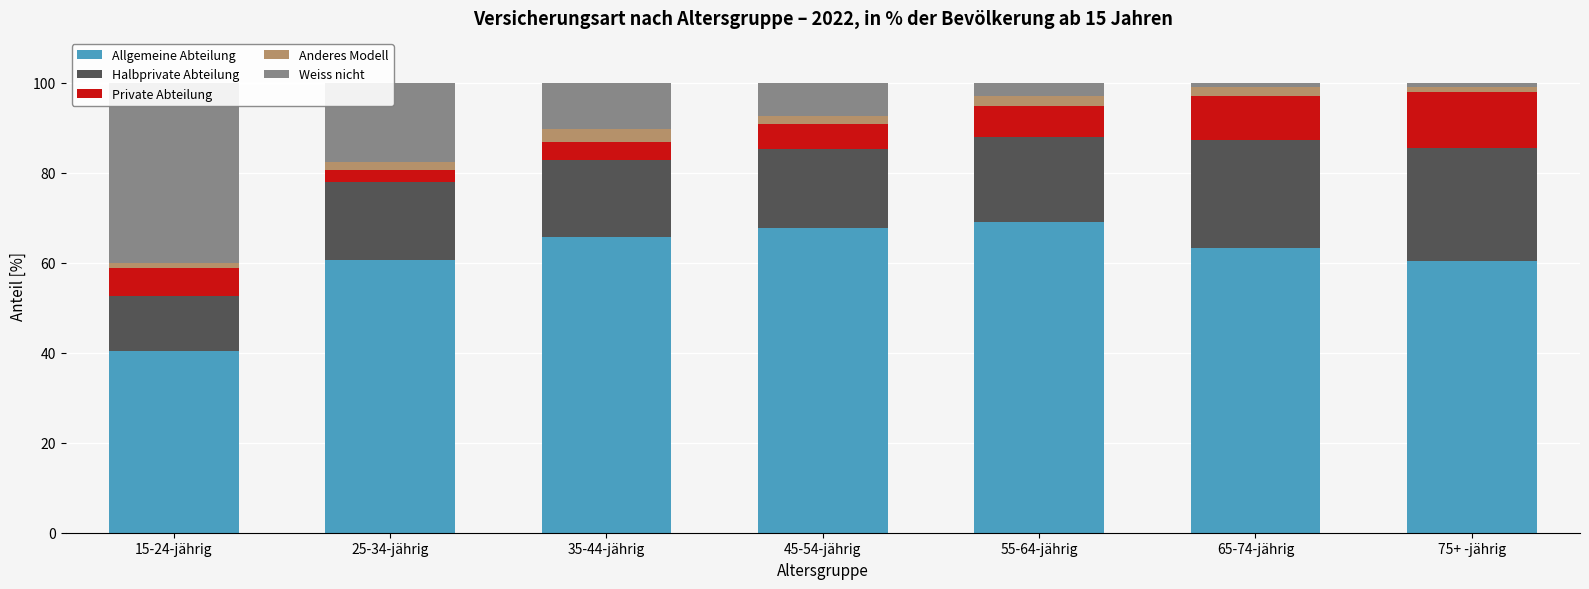

What are all the series names shown in the legend?

Allgemeine Abteilung, Halbprivate Abteilung, Private Abteilung, Anderes Modell, Weiss nicht